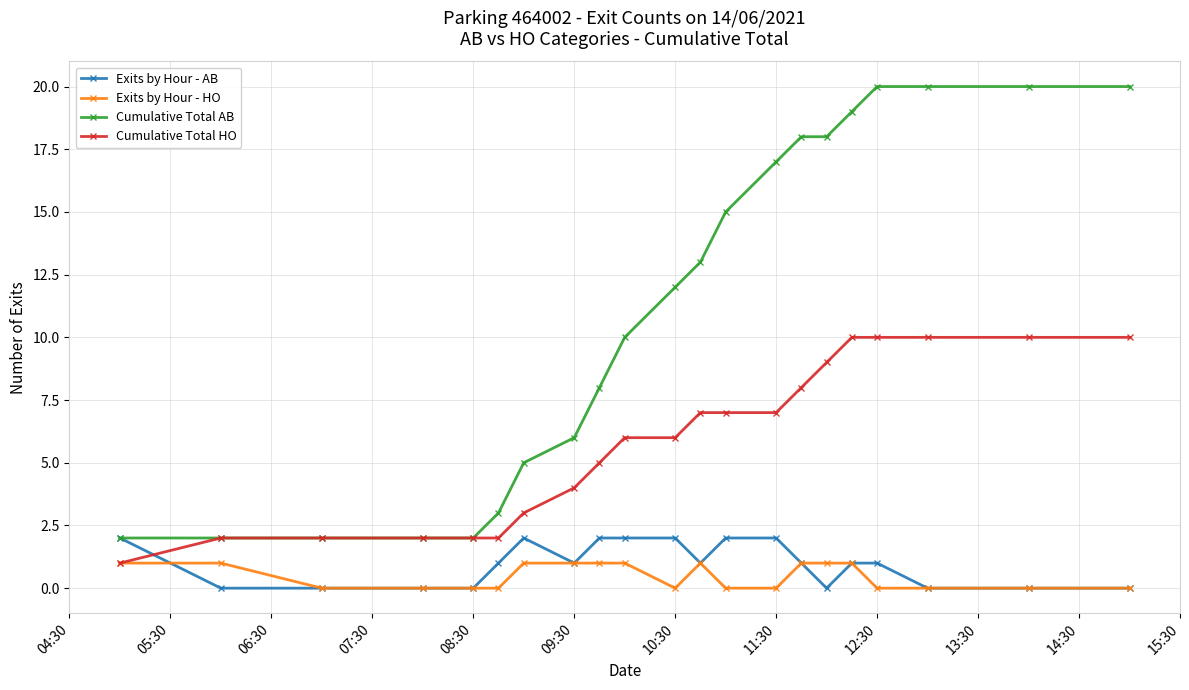

Which series has the largest total across all categories?

Cumulative Total AB